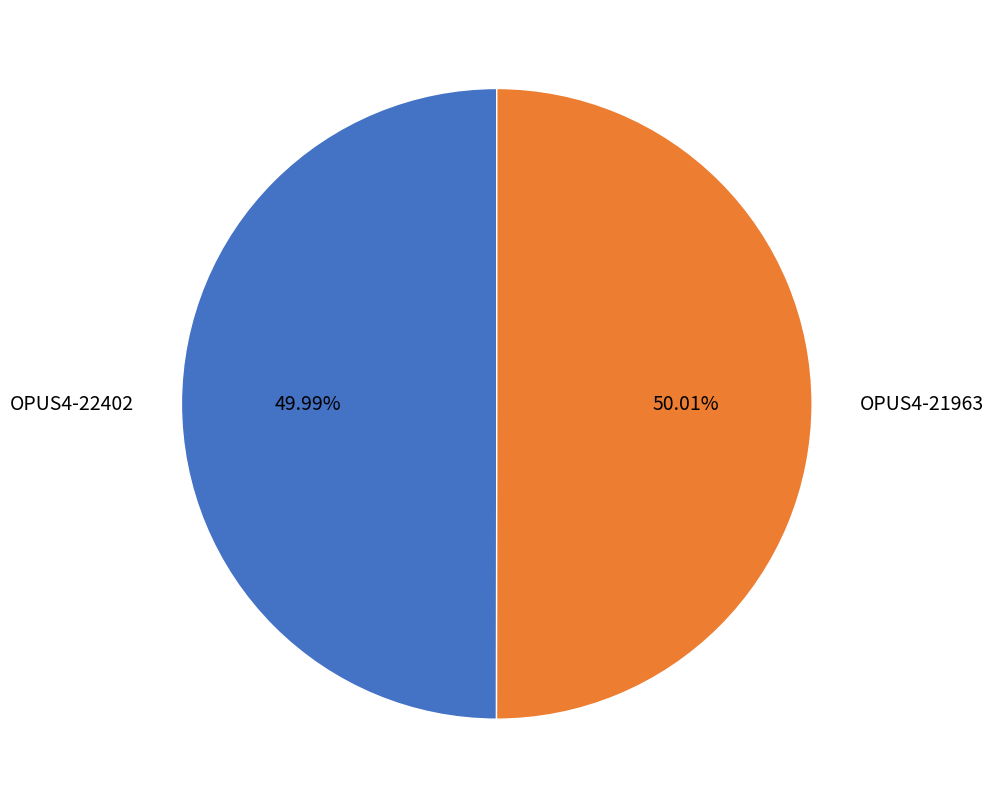

What is the ratio of the value at OPUS4-22402 to the value at OPUS4-21963?

1.0